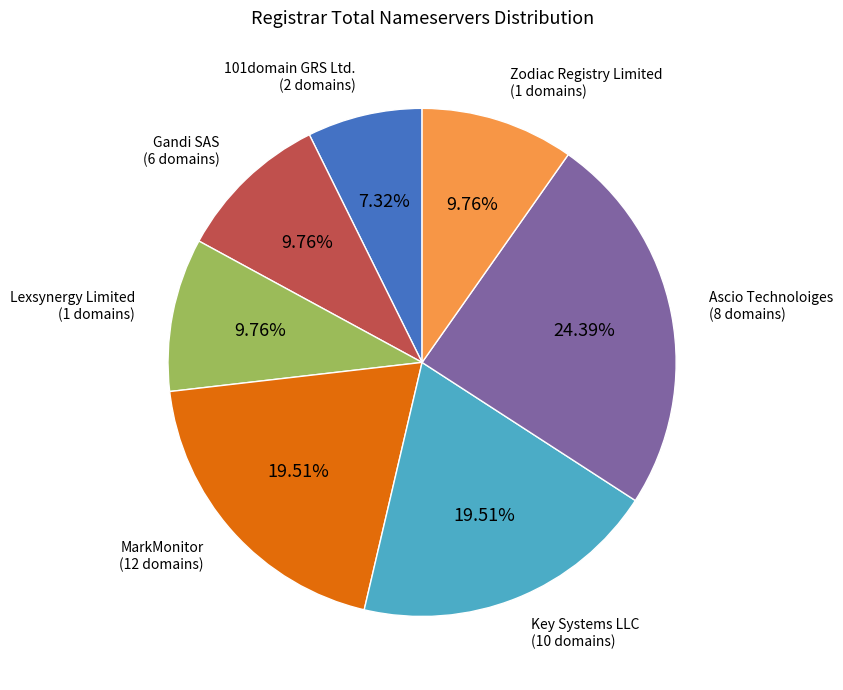

To the nearest percent, what portion does MarkMonitor represent?

20%